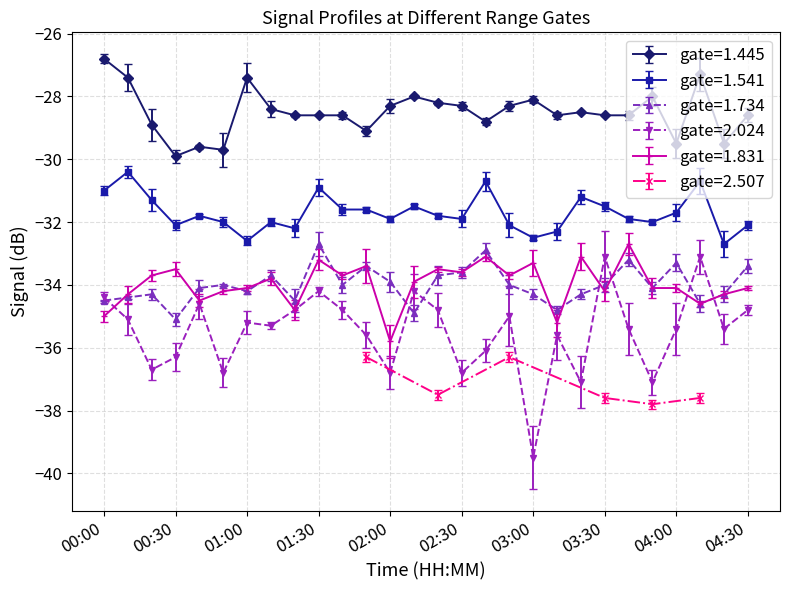

What is the highest value of the gate=1.734 series?

-32.7